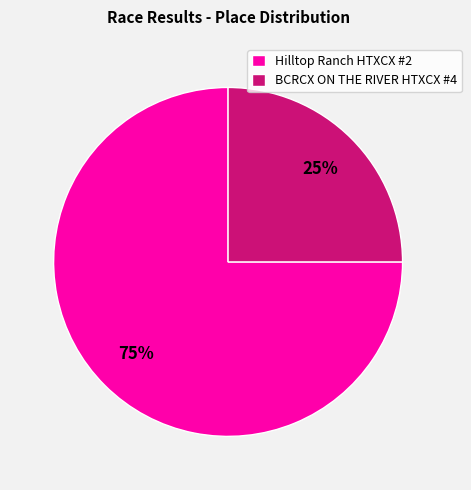

What is the smallest slice in the pie chart?

BCRCX ON THE RIVER HTXCX #4